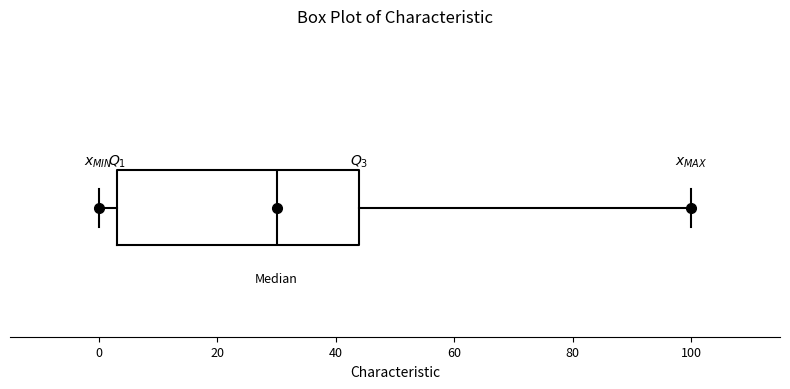

Where is the right edge of the box on the x-axis? The values are not printed on the chart, so give them approximately, as read against the axis.

44